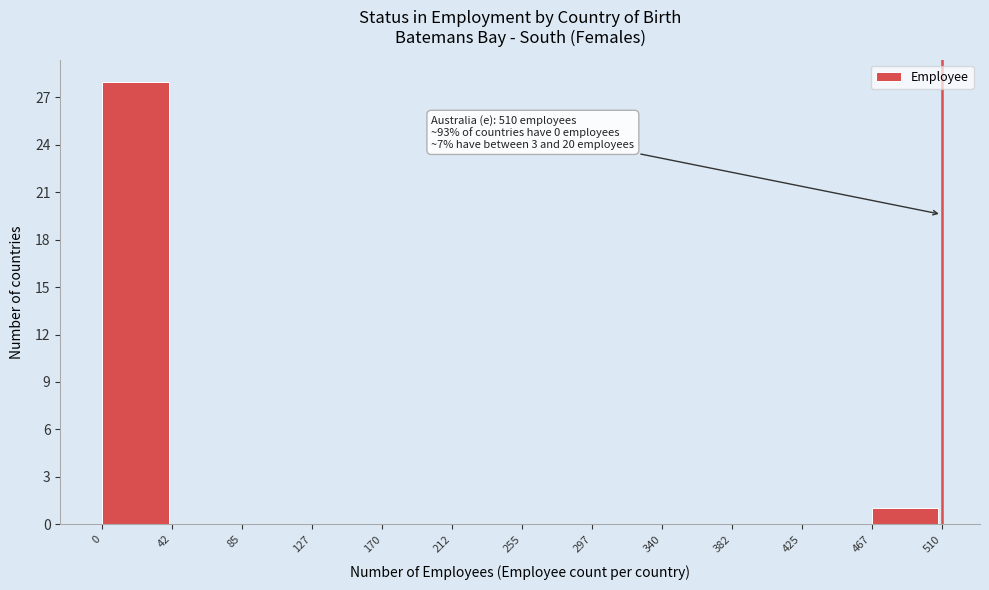

Over which range of the x-axis is the bar tallest?

0 to 42